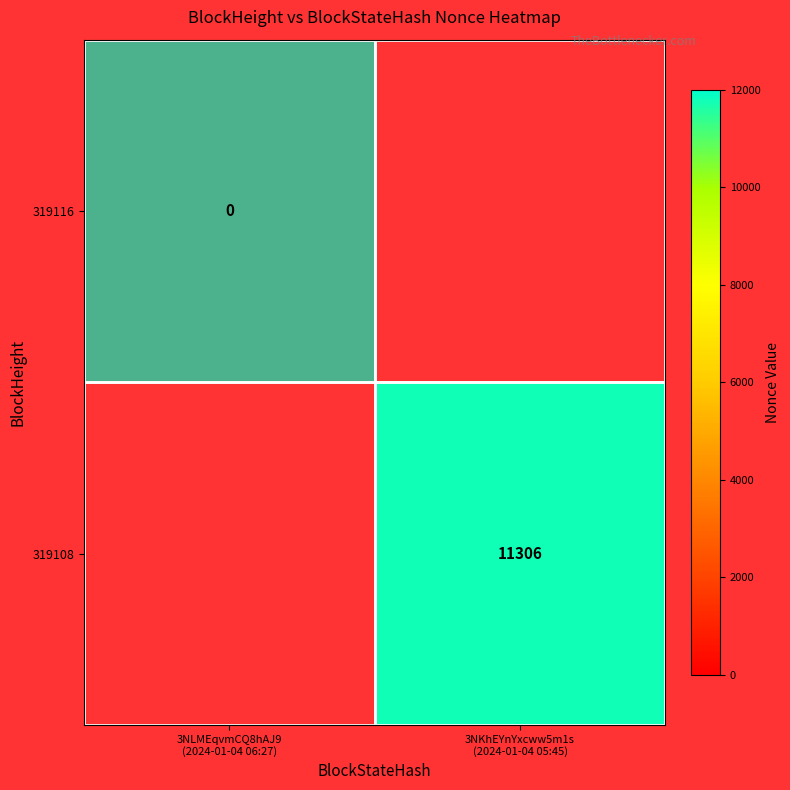

At how many categories does at least one series exceed 8676?

1